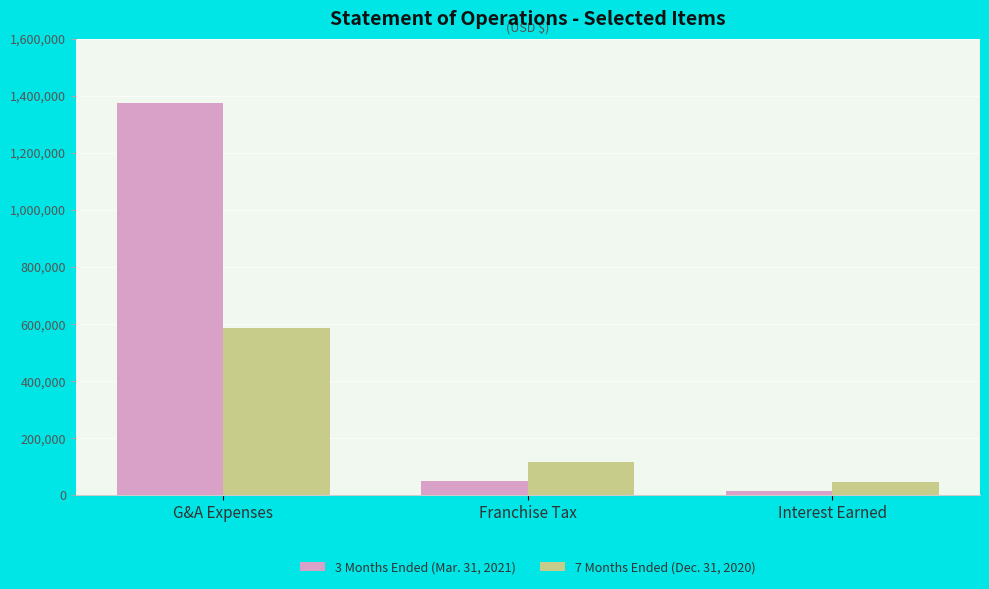

True or false: 3 Months Ended (Mar. 31, 2021) has a value of 50000 at Franchise Tax.

True